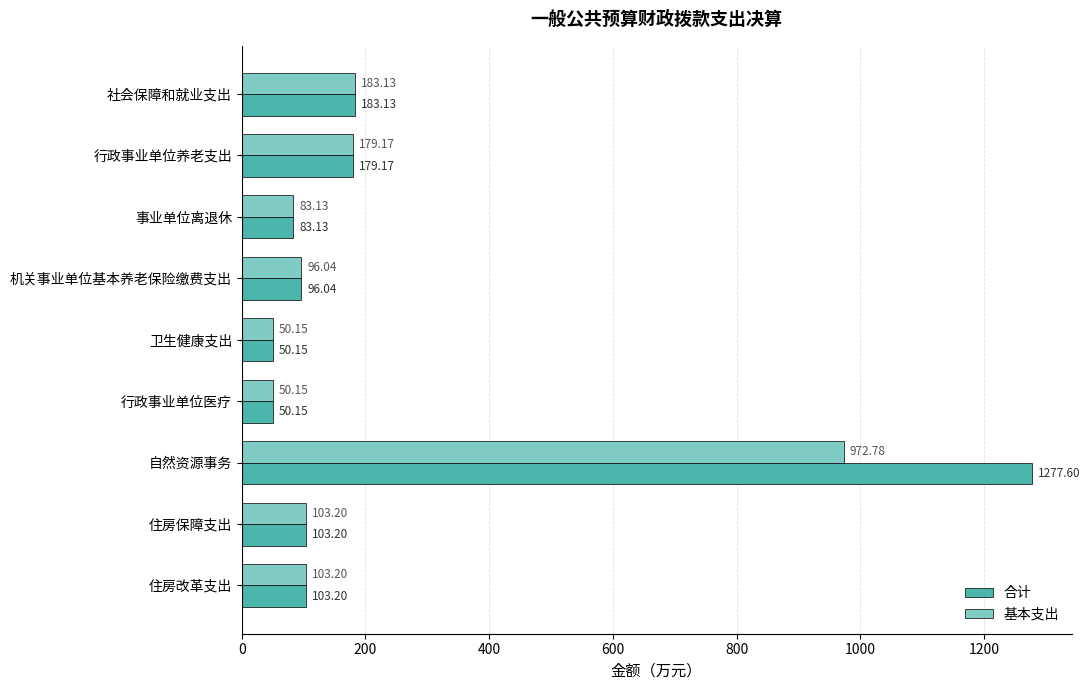

What is the difference between the 合计 values at 行政事业单位养老支出 and 住房改革支出?

76.0